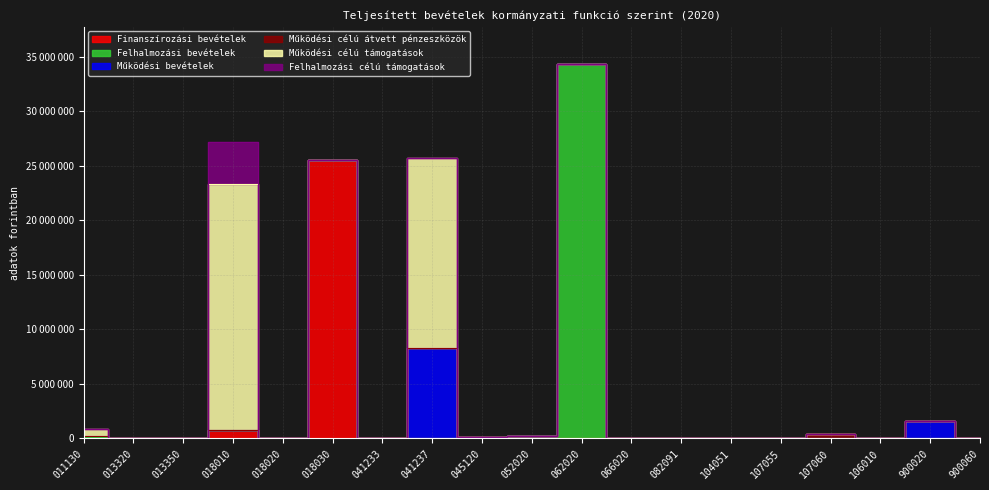

True or false: Működési célú átvett pénzeszközök and Működési célú támogatások intersect in this chart.

False